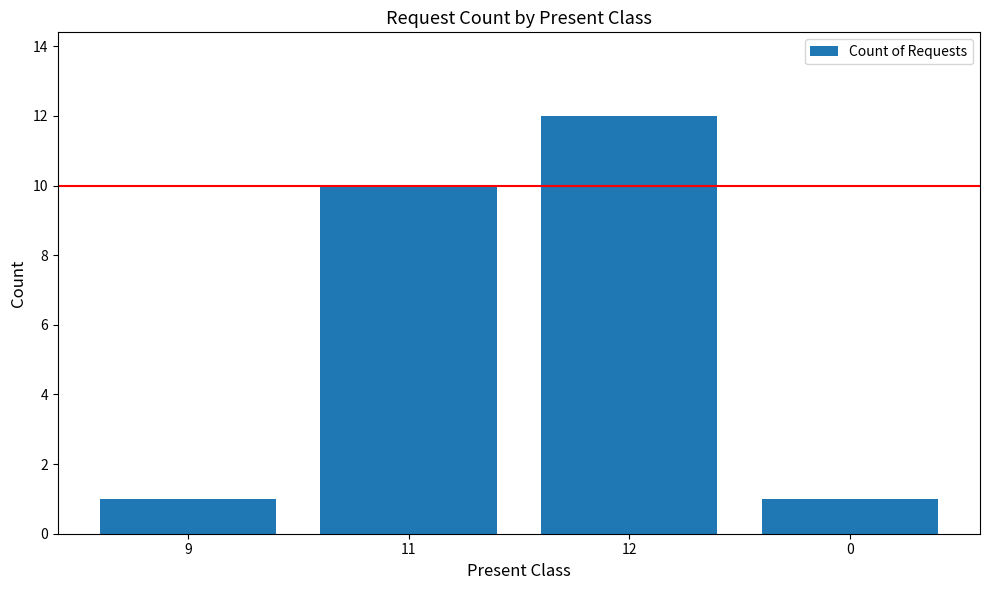

What is the minimum value shown in the chart?

1